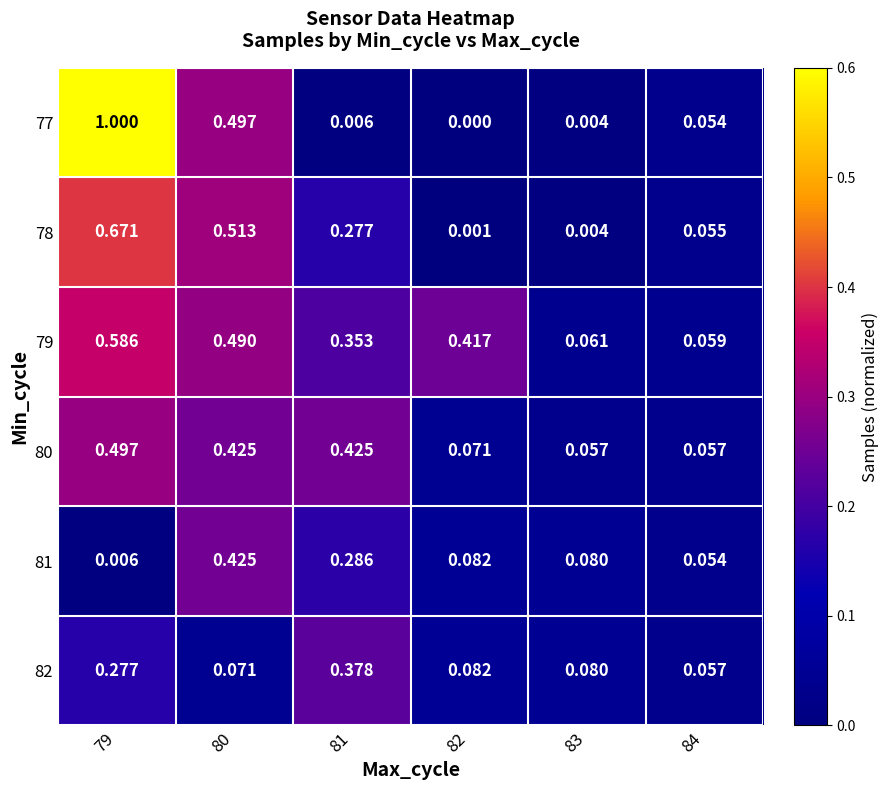

Is the value of 78 at 80 greater than the value of 77 at 83?

Yes